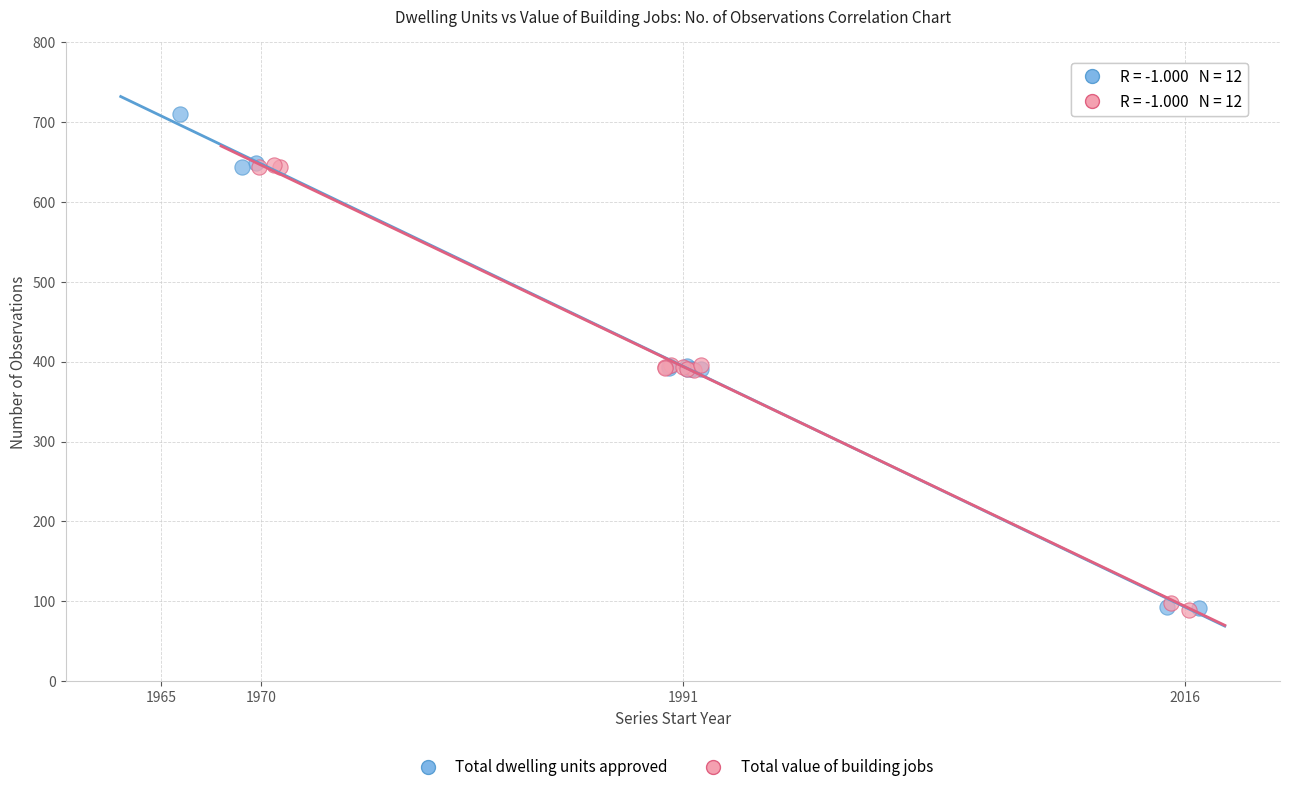

Which series contains the highest Y value?

Total dwelling units approved